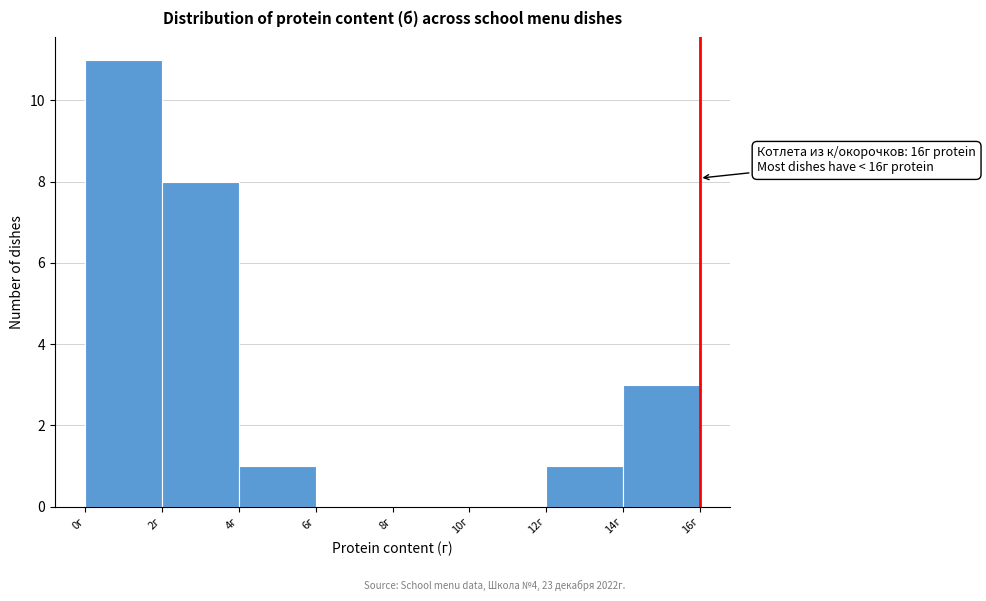

Over which range of the x-axis is the bar tallest?

0 to 2